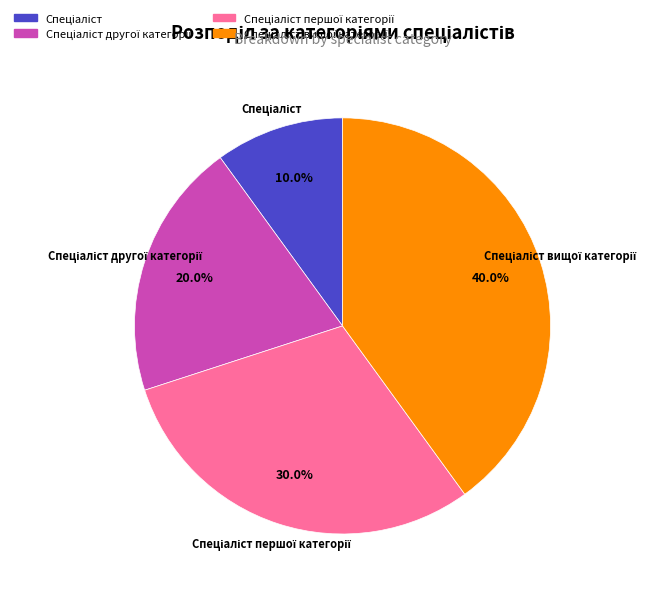

Is there any slice that represents more than half of the pie?

No